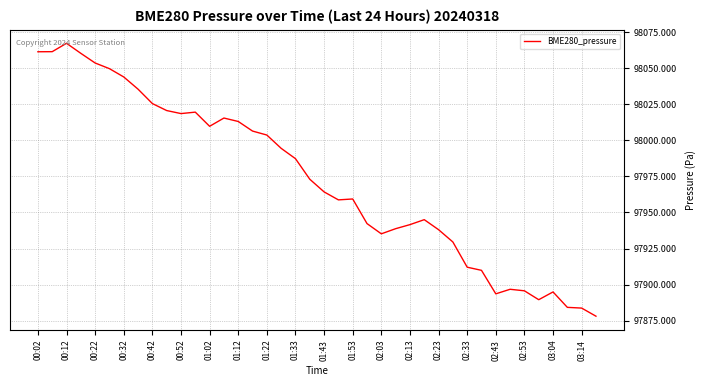

What is the smallest value displayed?

97878.1